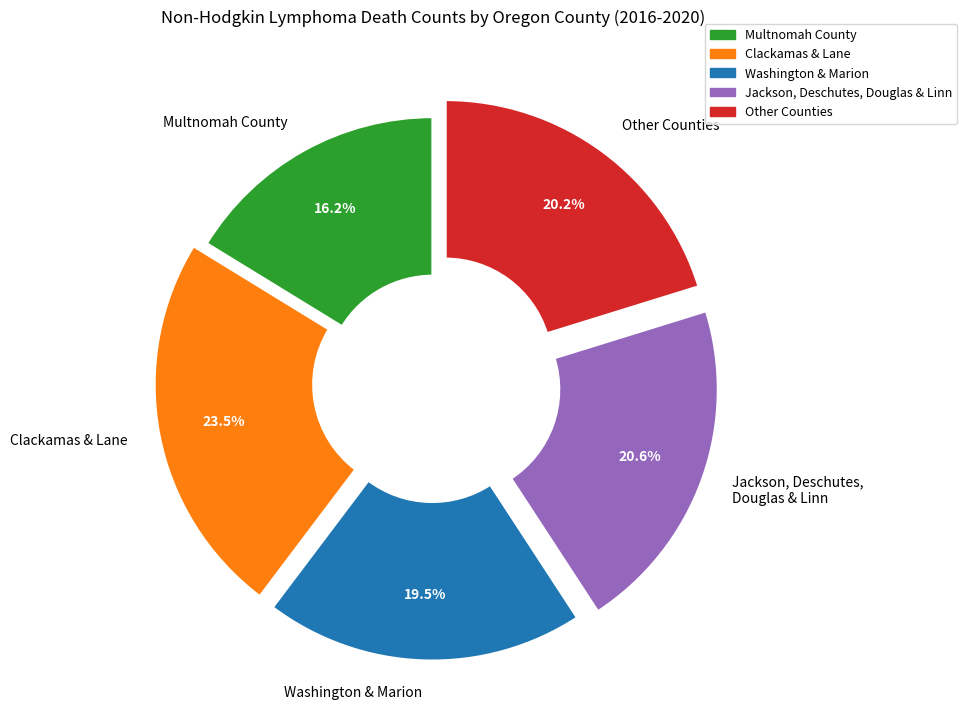

What is the total percentage of Other Counties and Jackson, Deschutes, Douglas & Linn?

40.8%